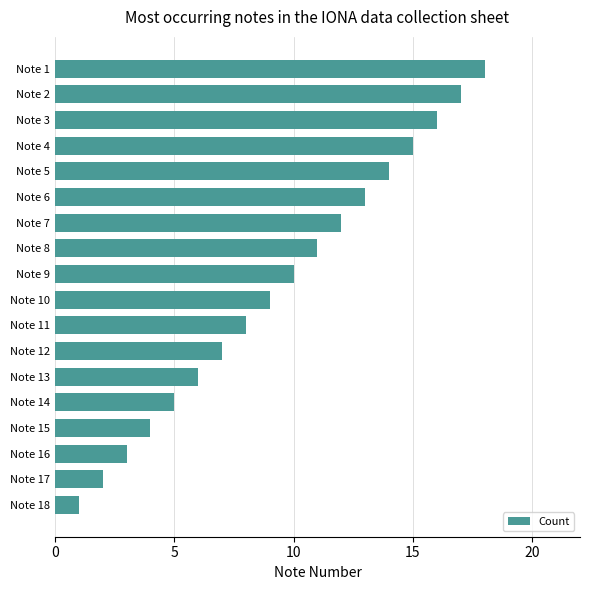

Count the number of categories in the chart.

18